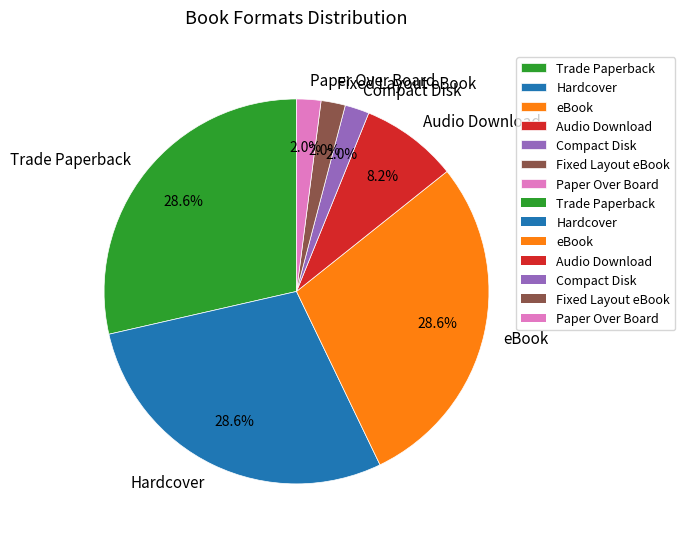

Between Fixed Layout eBook and eBook, which is larger?

eBook